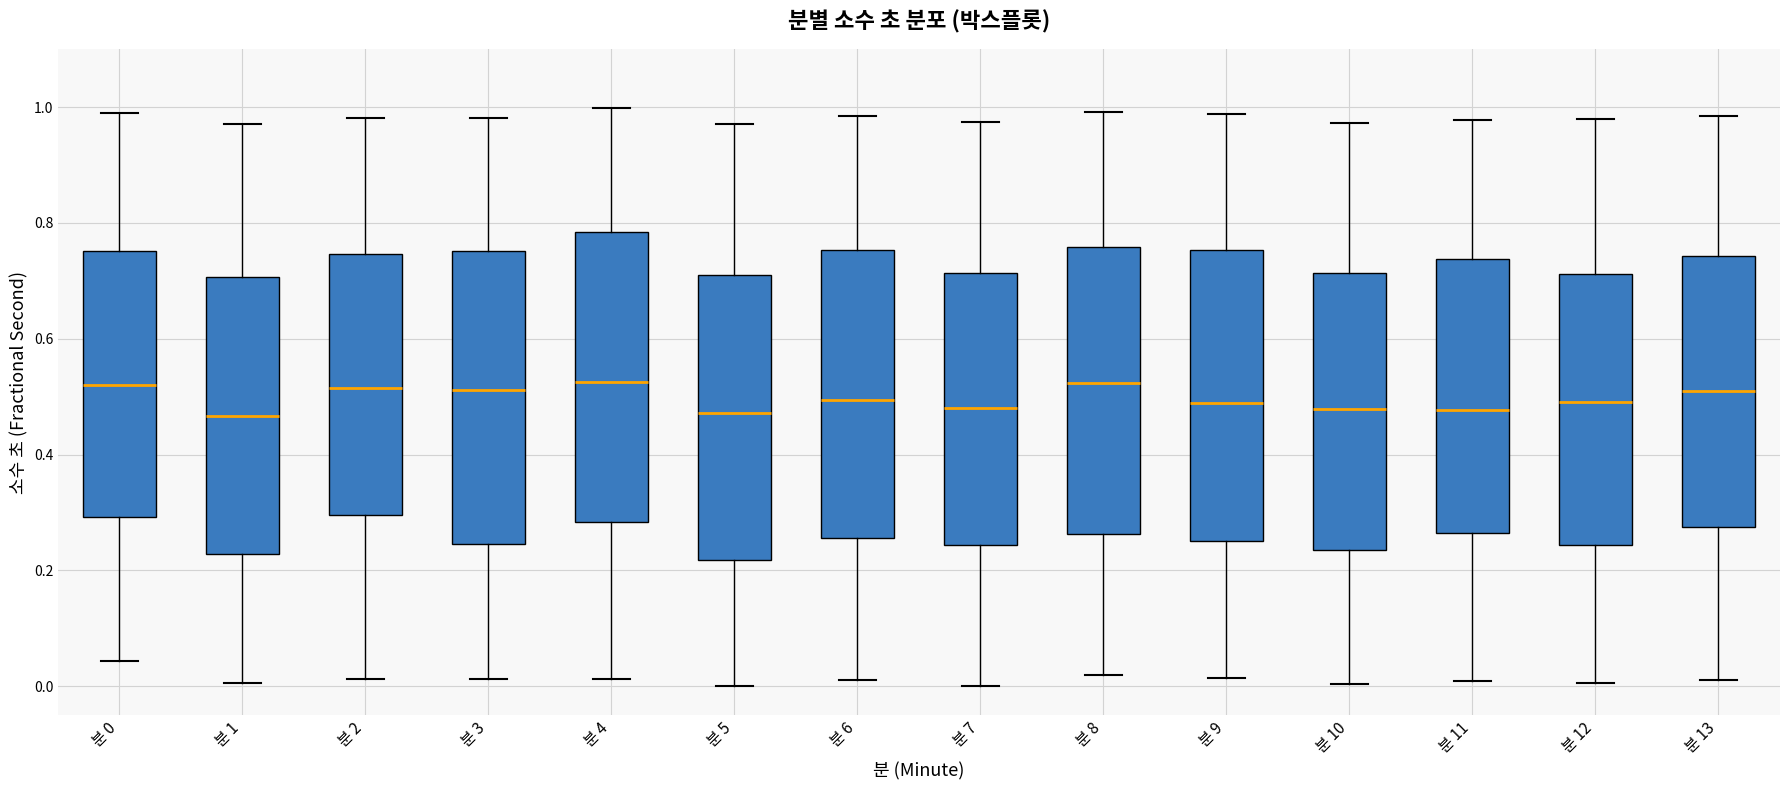

Where is the upper edge of the box for 분 2 on the y-axis? The values are not printed on the chart, so give them approximately, as read against the axis.

0.74